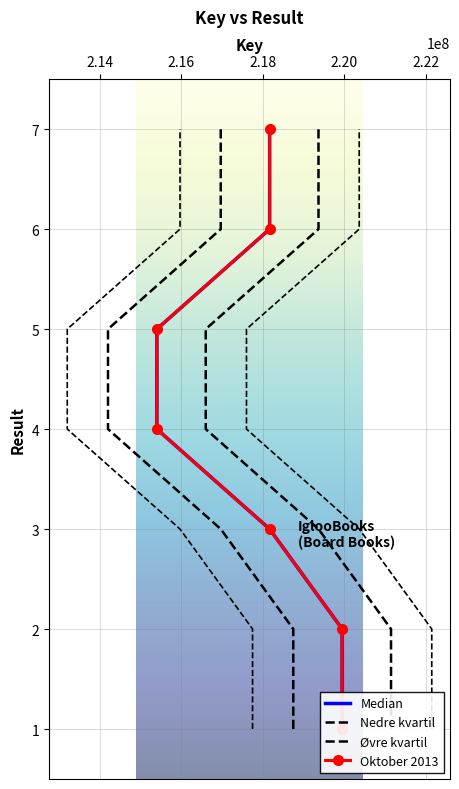

True or false: Median and Oktober 2013 cross at least once.

False